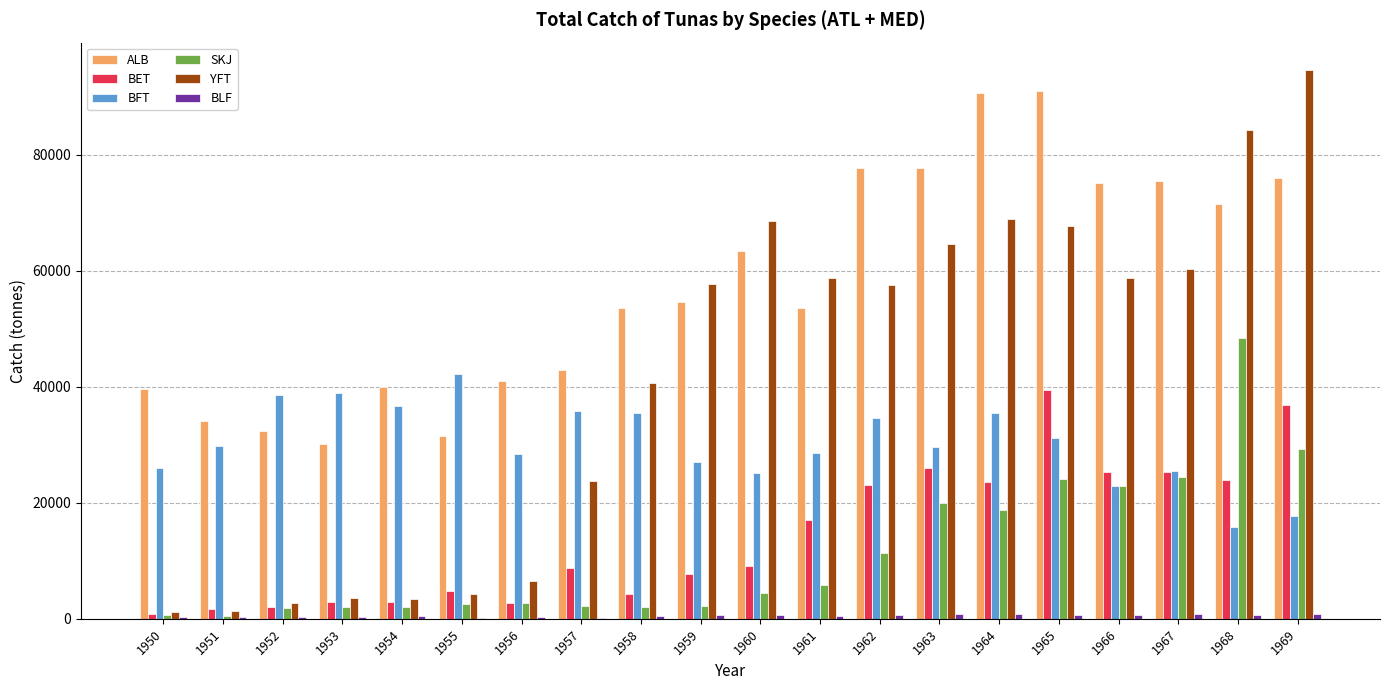

The value of ALB at 1968 is 71408. True or false?

True